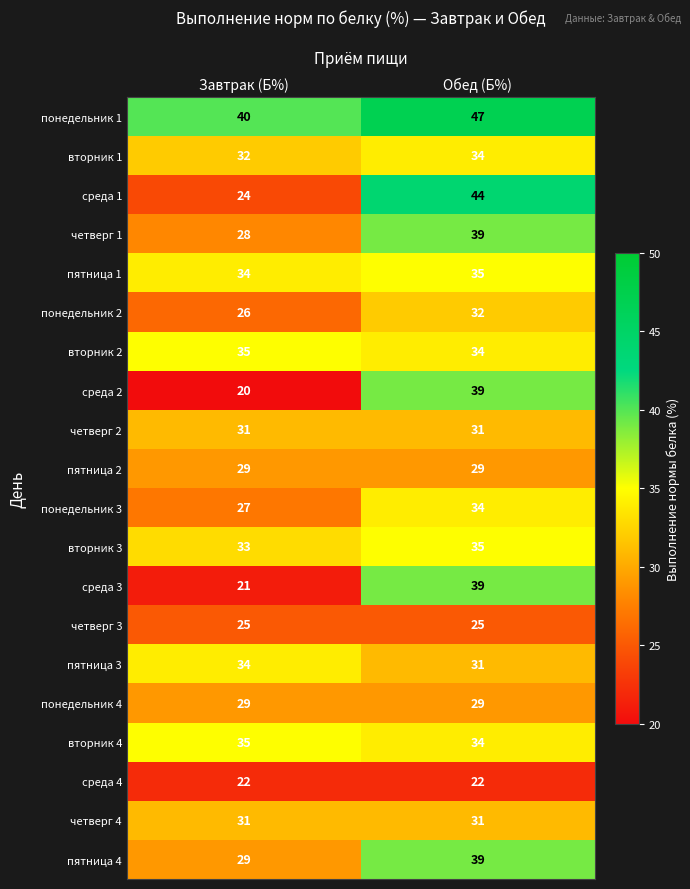

What is the smallest value displayed?

20